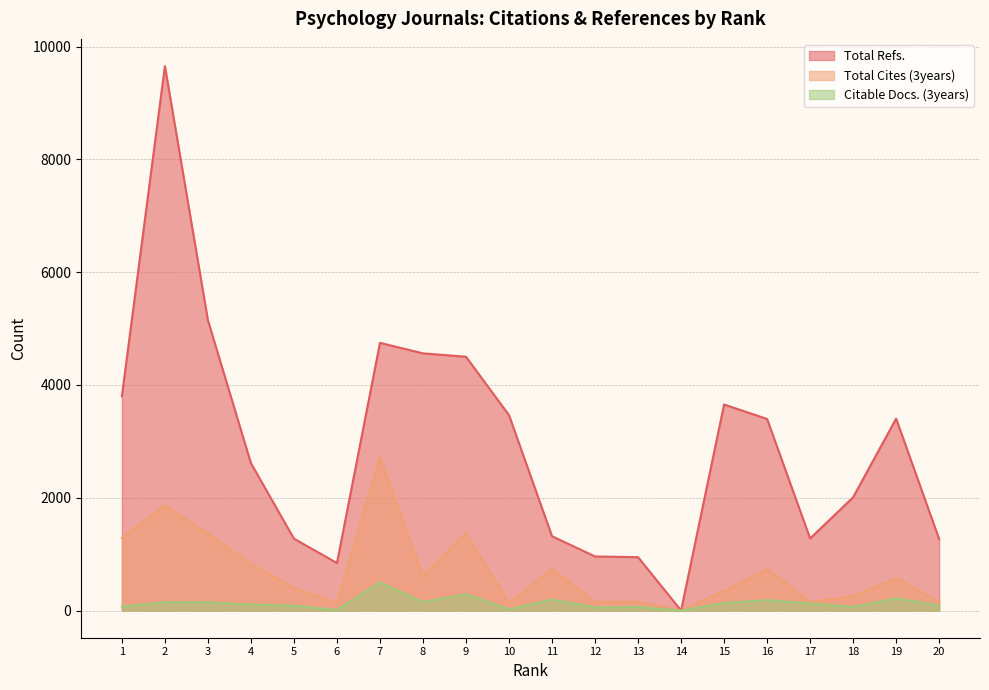

Between 5 and 11, which series saw the biggest shift?

Total Cites (3years)